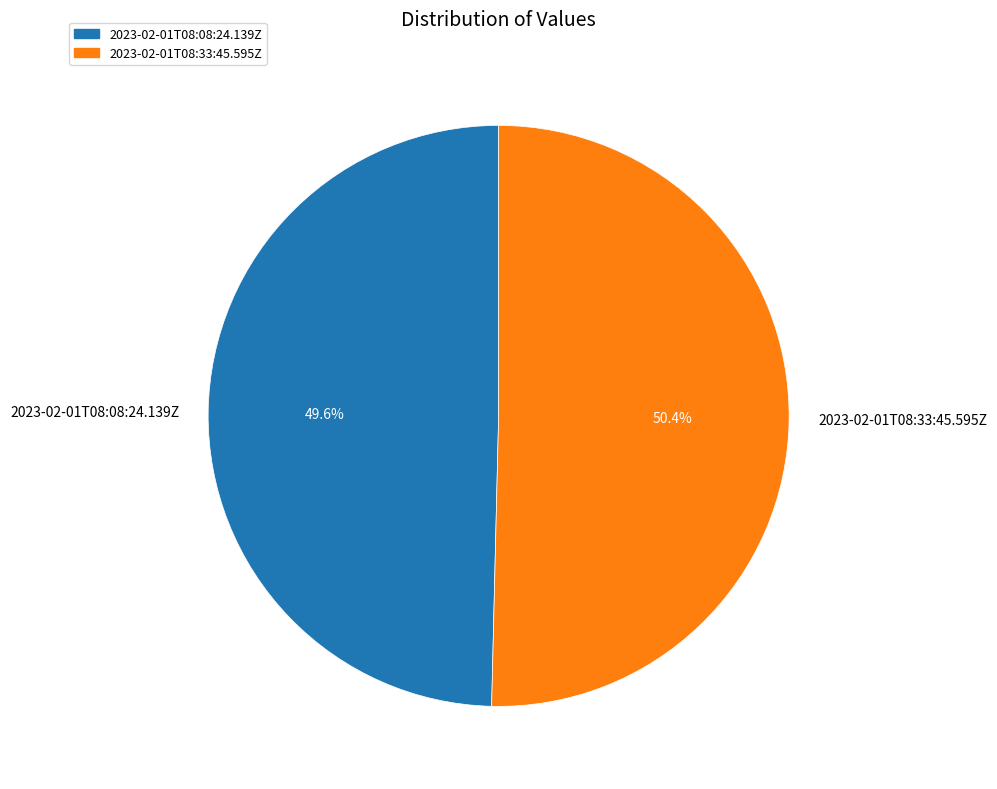

Which slice represents more than half of the pie?

2023-02-01T08:33:45.595Z